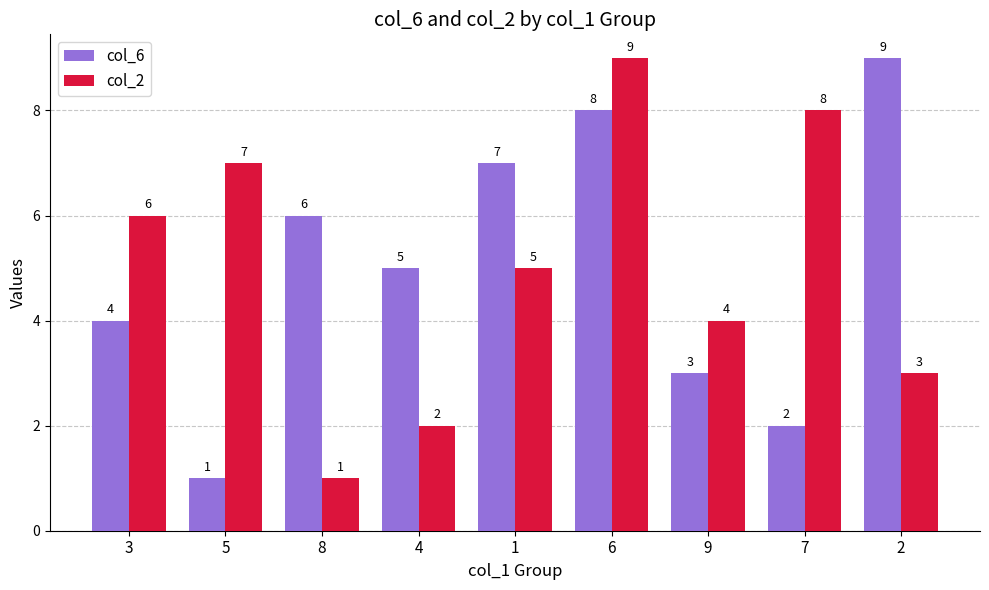

Are the bars grouped side by side (vs. stacked)?

Yes